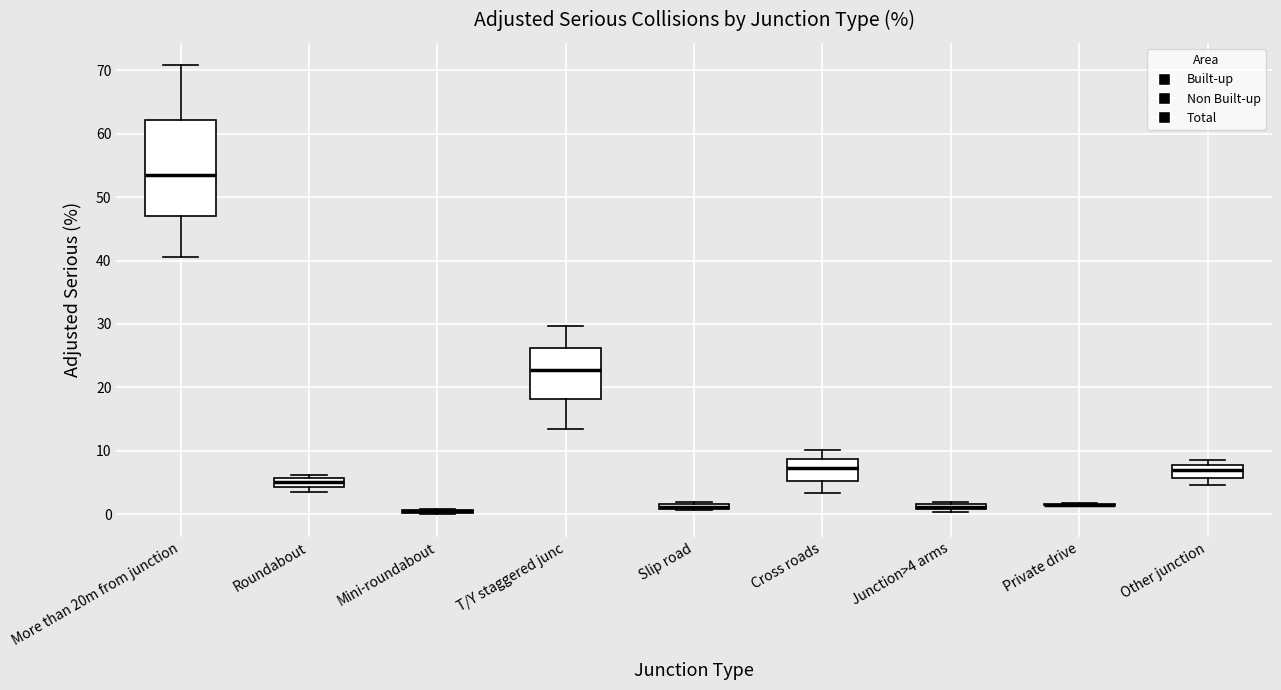

Which box is the tallest, from its lower edge to its upper edge?

More than 20m from junction